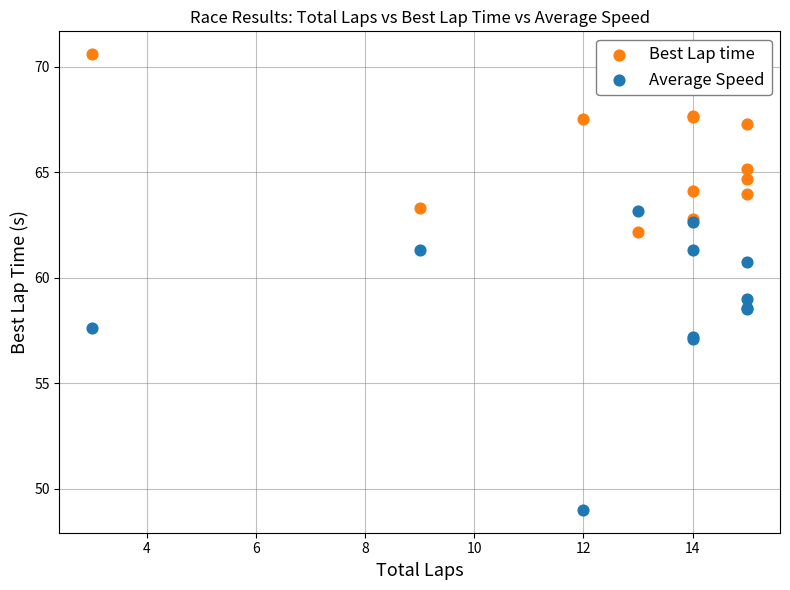

What is the X range (max minus min) for the scatter plot?

12.0